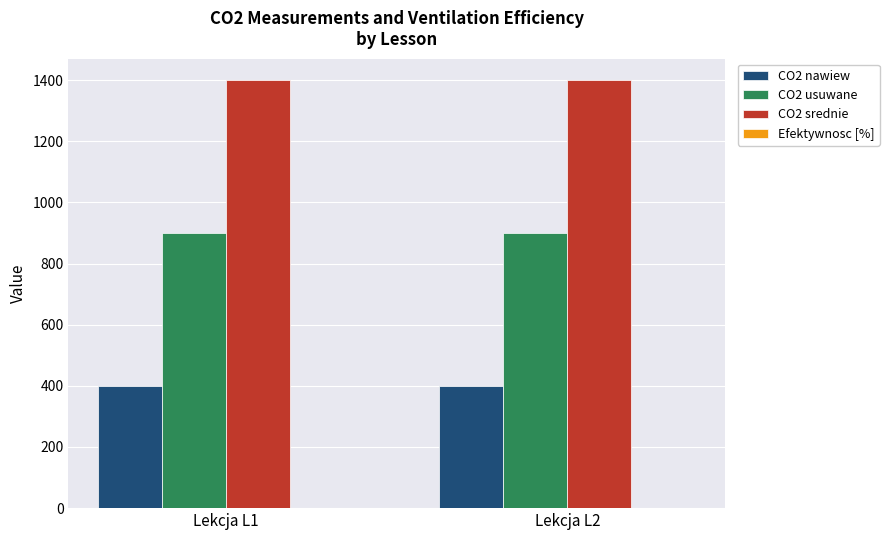

What is the maximum value for CO2 usuwane?

900.0